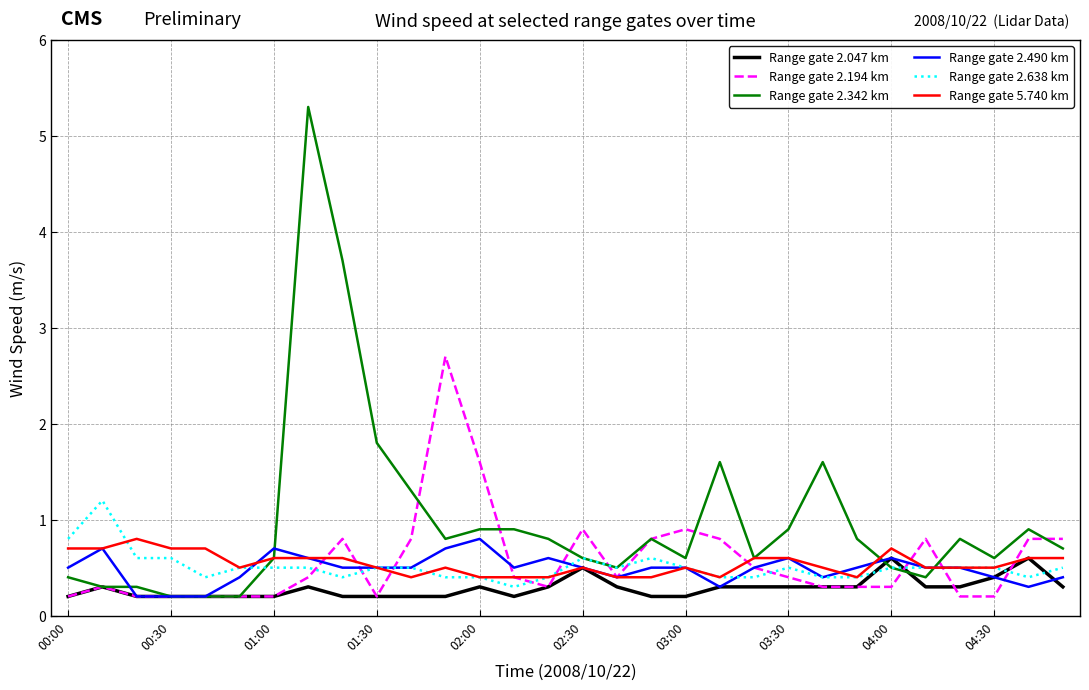

What is the greatest value displayed?

5.3